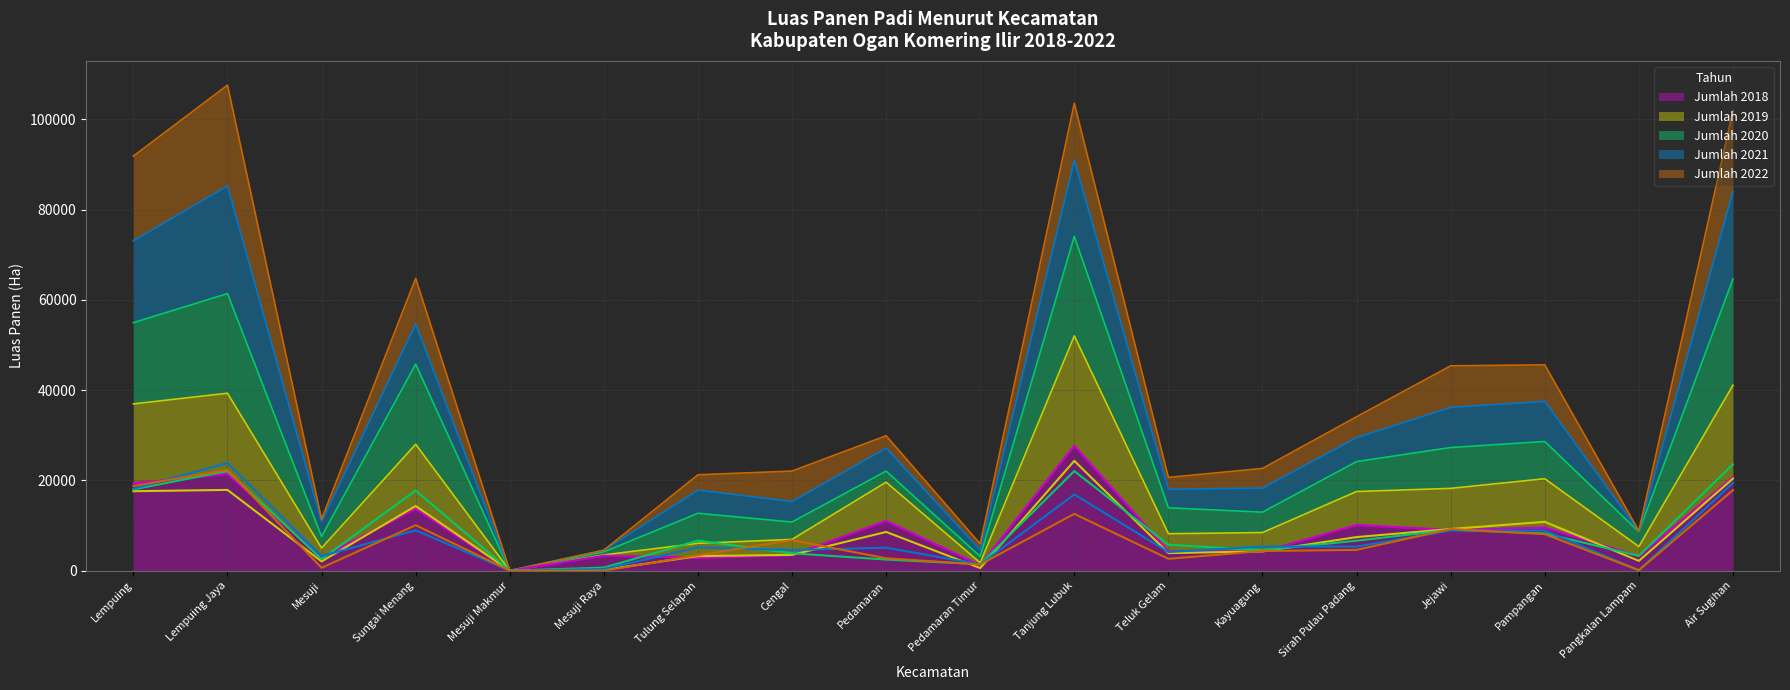

List the series in order of their overall mean, highest first.

Jumlah 2018, Jumlah 2020, Jumlah 2019, Jumlah 2021, Jumlah 2022